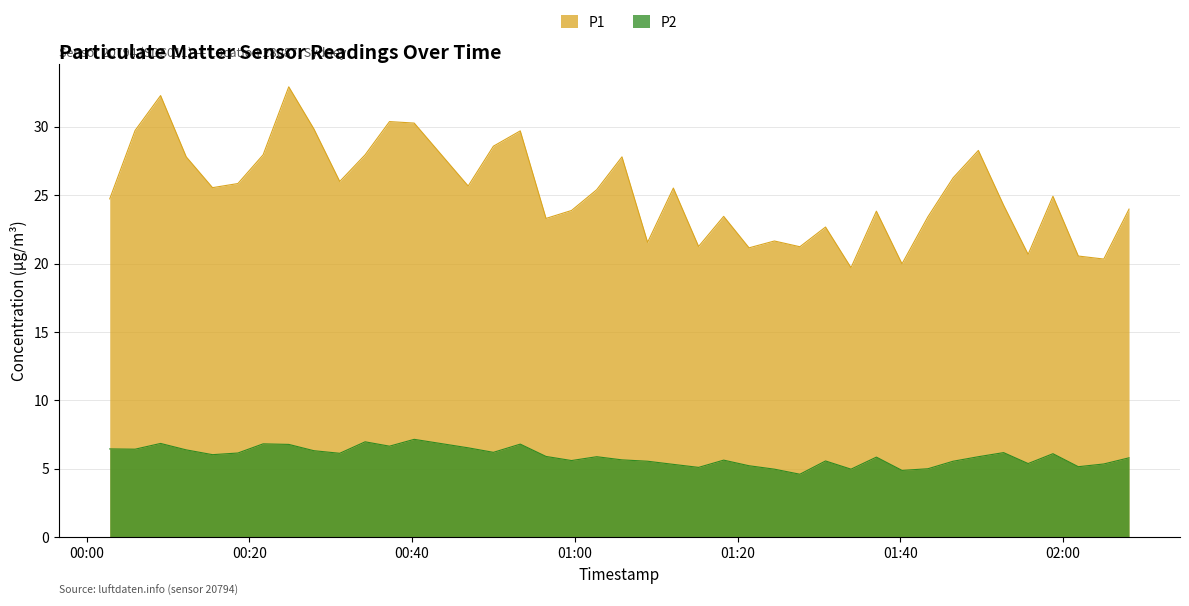

The P2 series shows 9.2 at 2024-03-02T02:01:53. True or false?

False